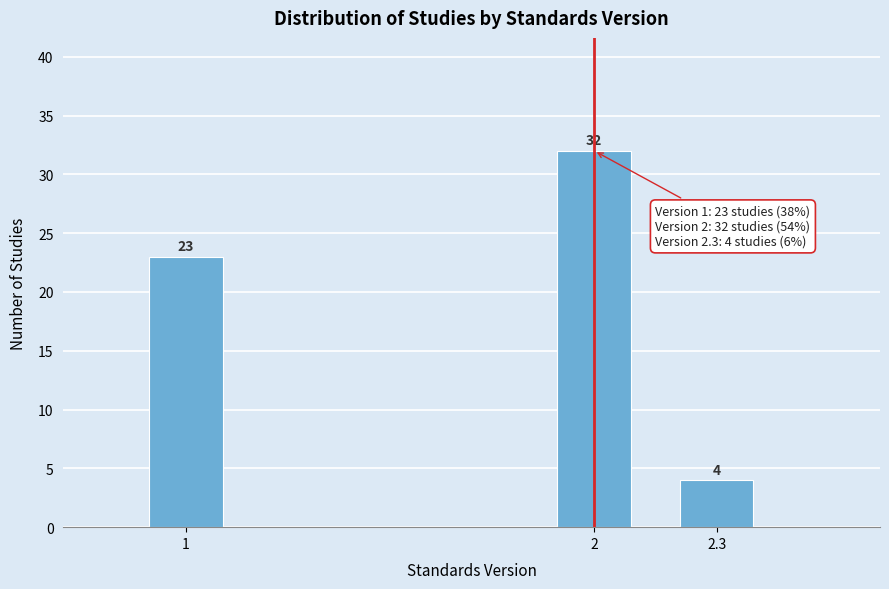

Reading right to left, what are all the values shown in this chart?

2.3=4	2=32	1=23